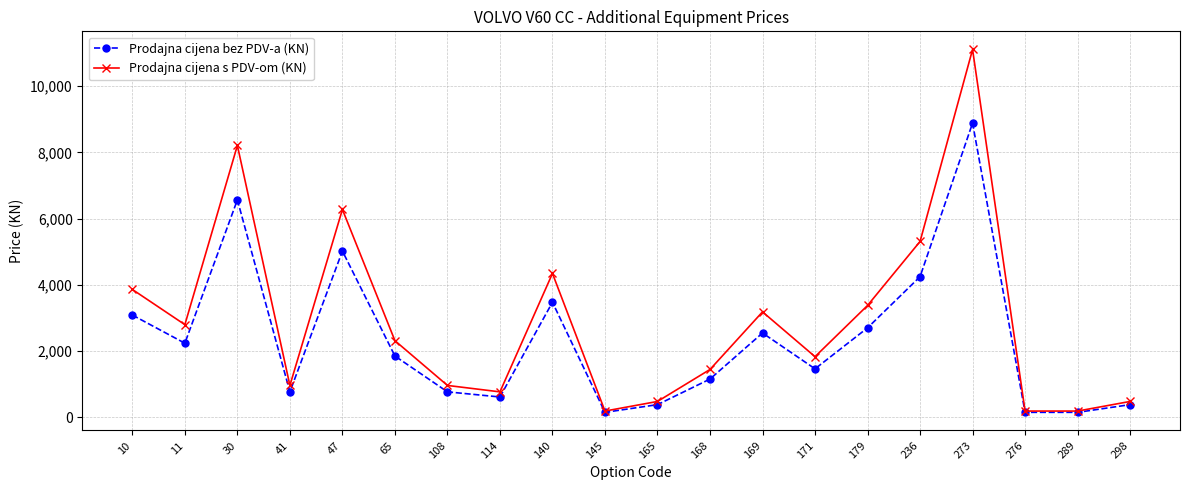

List the series in order of their peak value, lowest first.

Prodajna cijena bez PDV-a (KN), Prodajna cijena s PDV-om (KN)